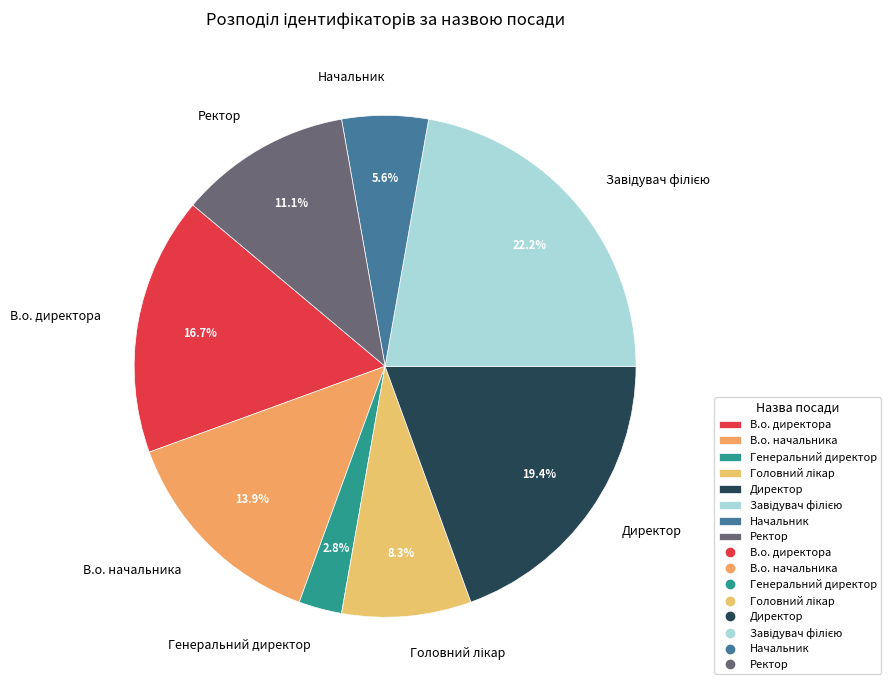

To the nearest percent, what portion does В.о. начальника represent?

14%